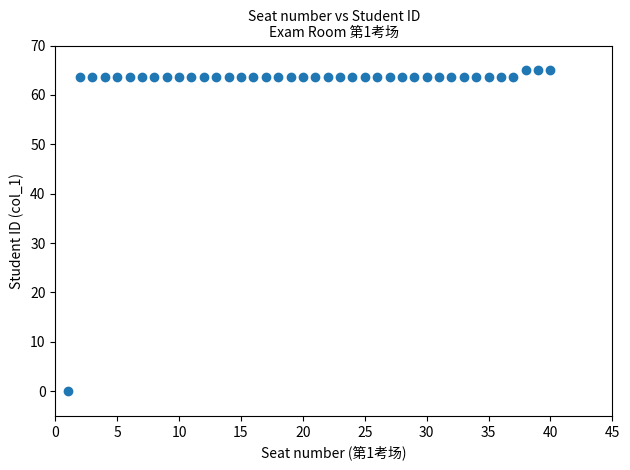

What is the range of Y values (max minus min)?

65.0